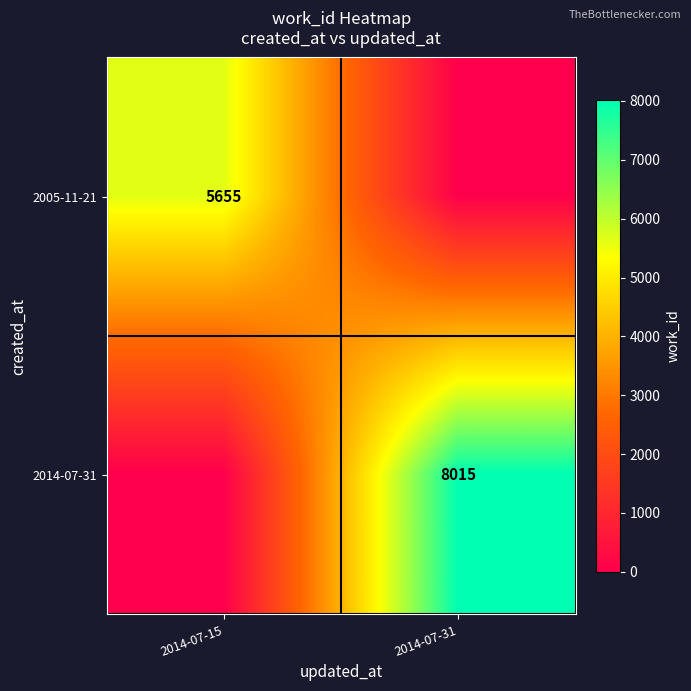

The 2005-11-21 series shows 5655 at 2014-07-15. True or false?

True